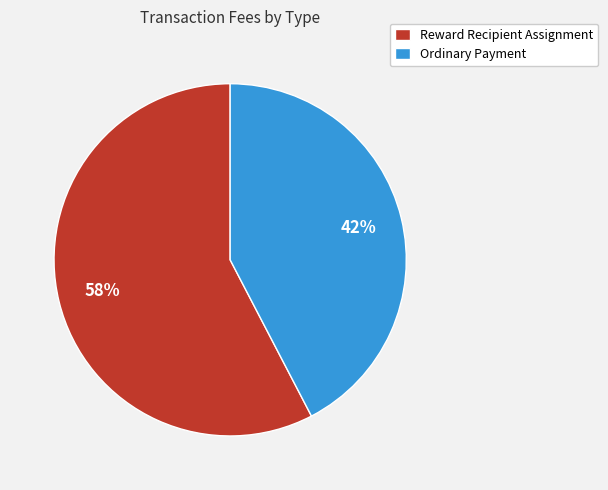

To the nearest percent, what is the average slice percentage?

50%